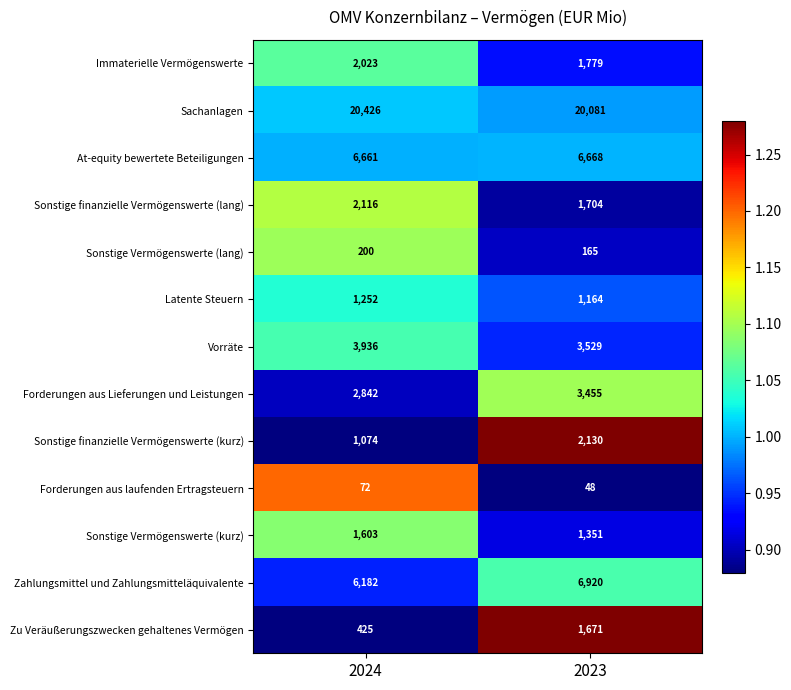

Count the number of data series in this chart.

13